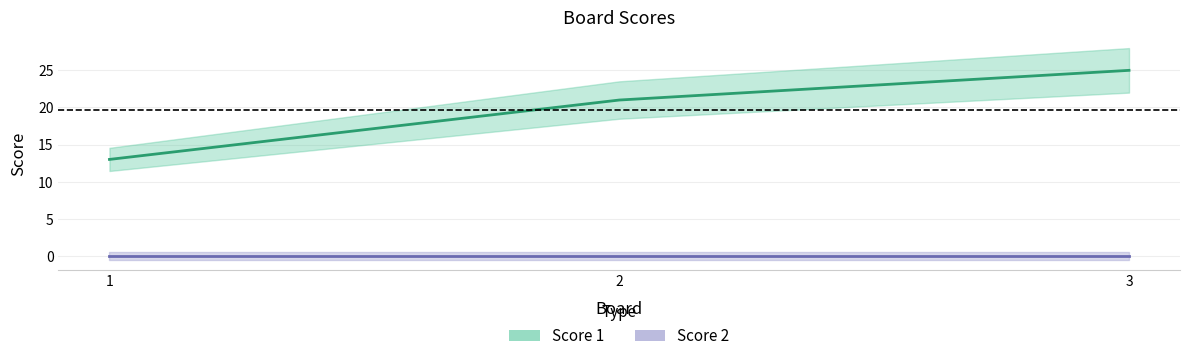

What is the average value?

20